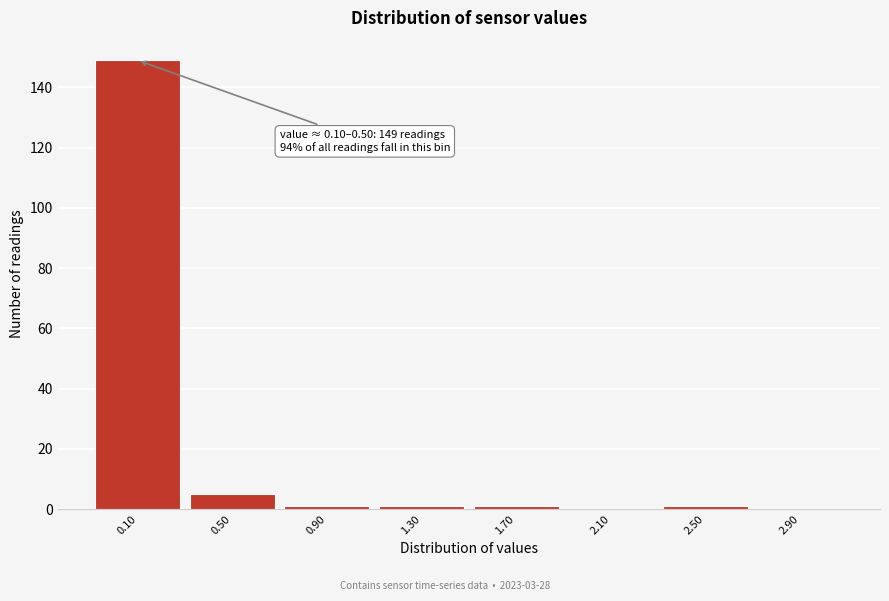

Reading left to right, transcribe all the data shown in this chart.

0.10=149	0.50=5	0.90=1	1.30=1	1.70=1	2.10=0	2.50=1	2.90=0